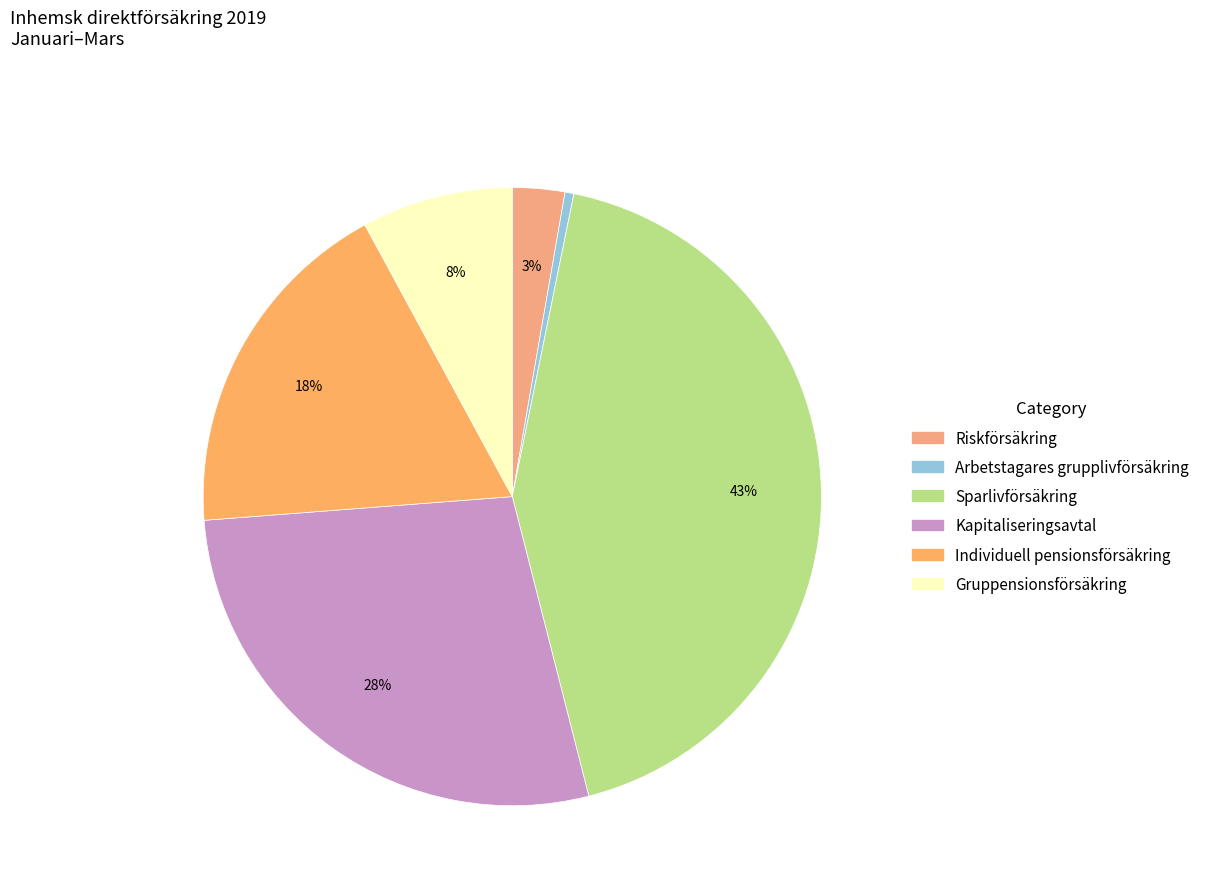

Which slice is the smallest?

Arbetstagares grupplivförsäkring